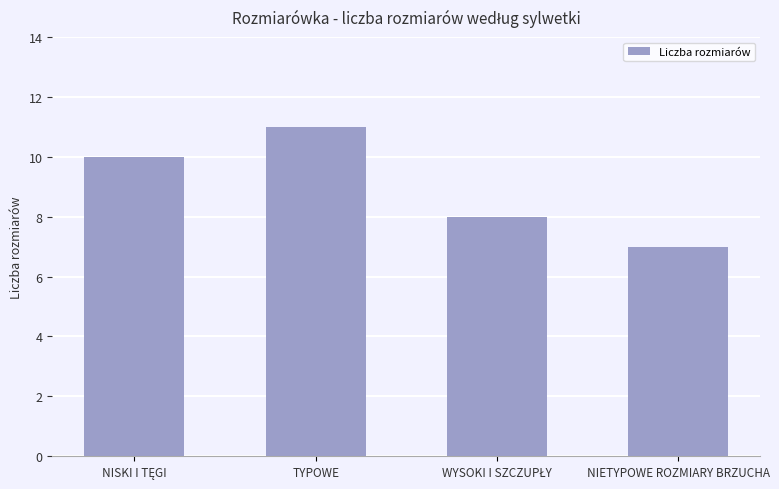

What is the smallest value displayed?

7